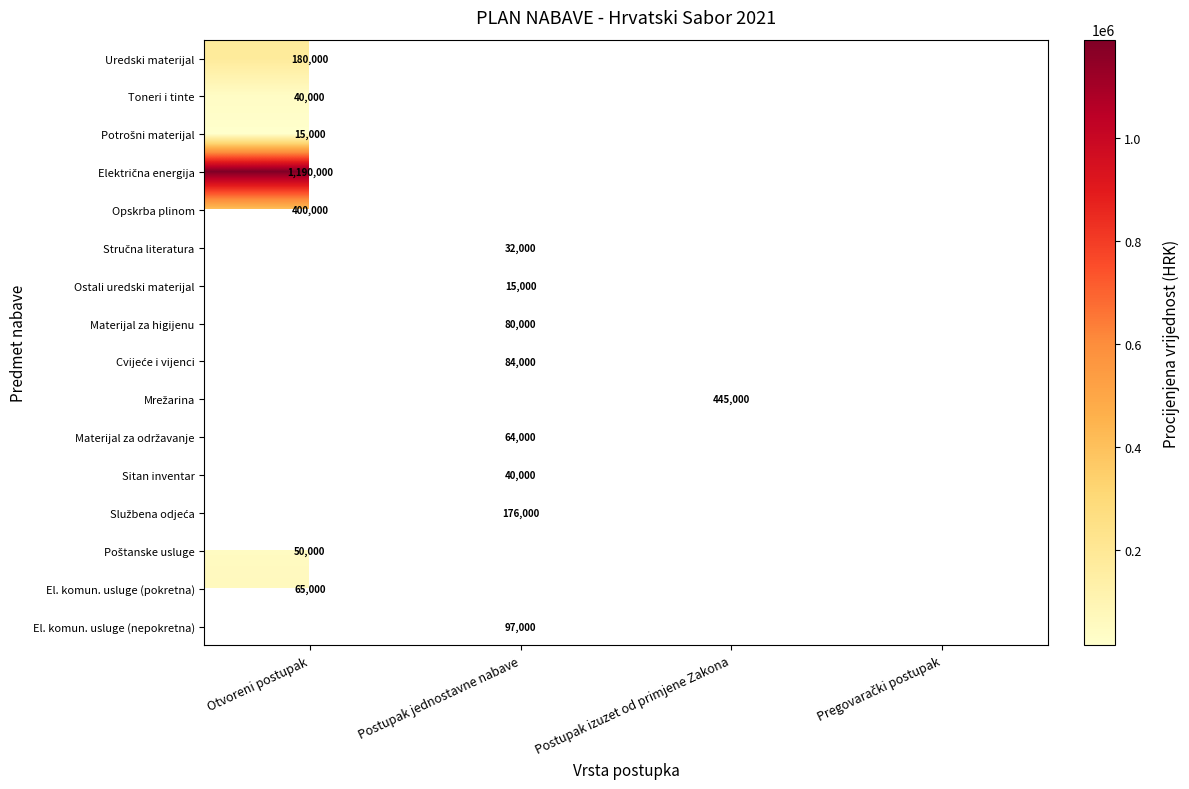

Which category has the lowest value in the Opskrba plinom series?

Otvoreni postupak